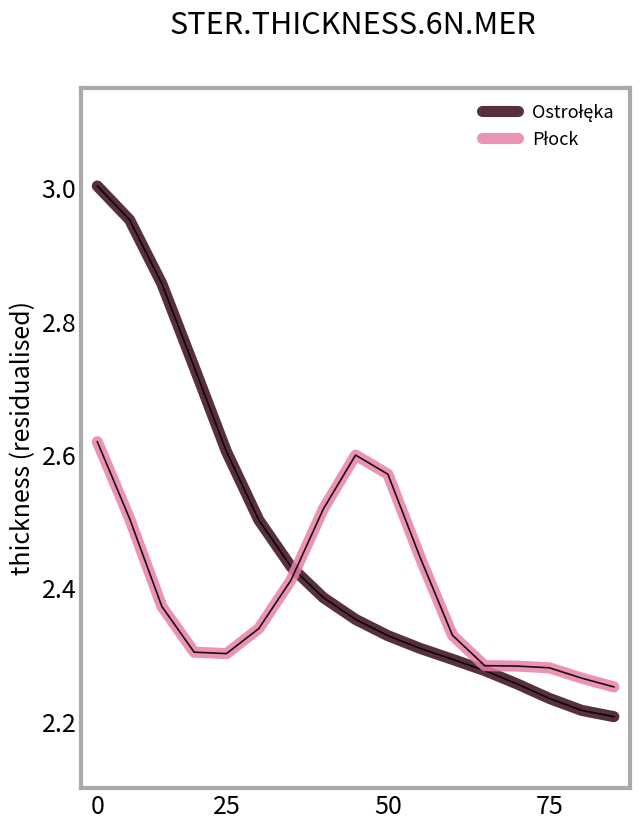

Is this an area chart (filled region under the line)?

No